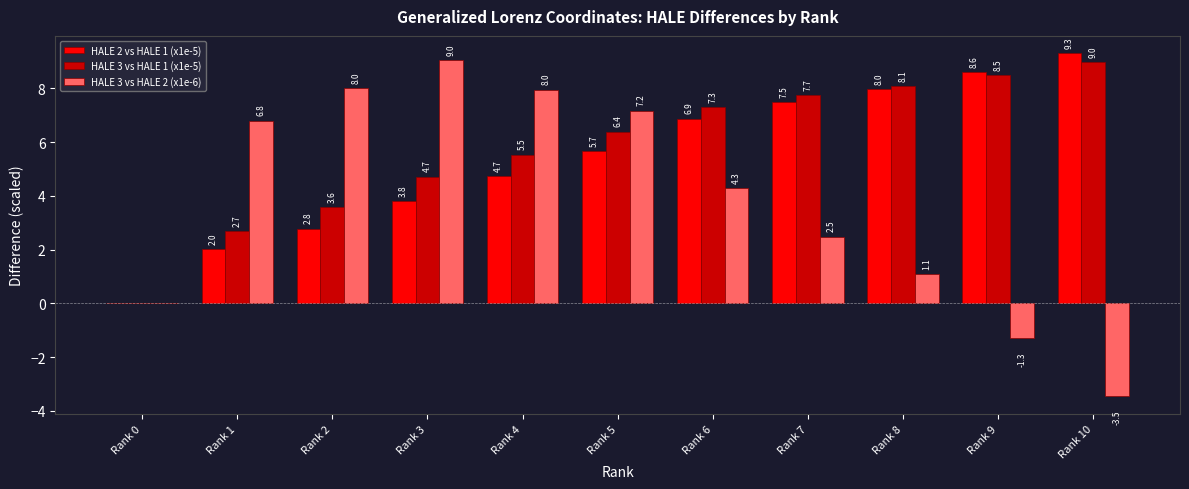

What is the spread (max minus min) of values at Rank 9?

9.9